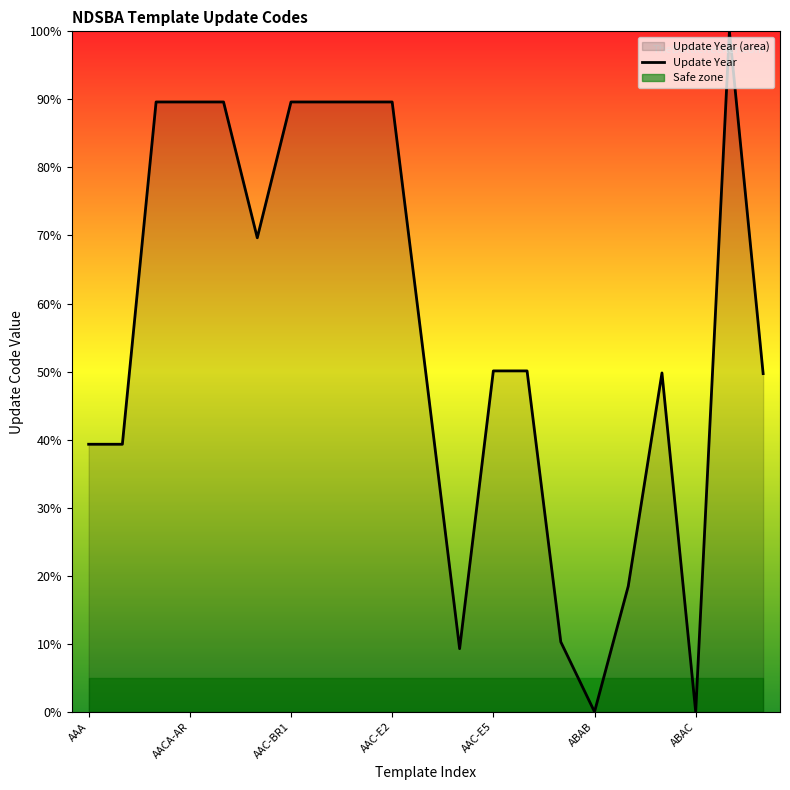

What is the maximum value for Update Year?

100.0